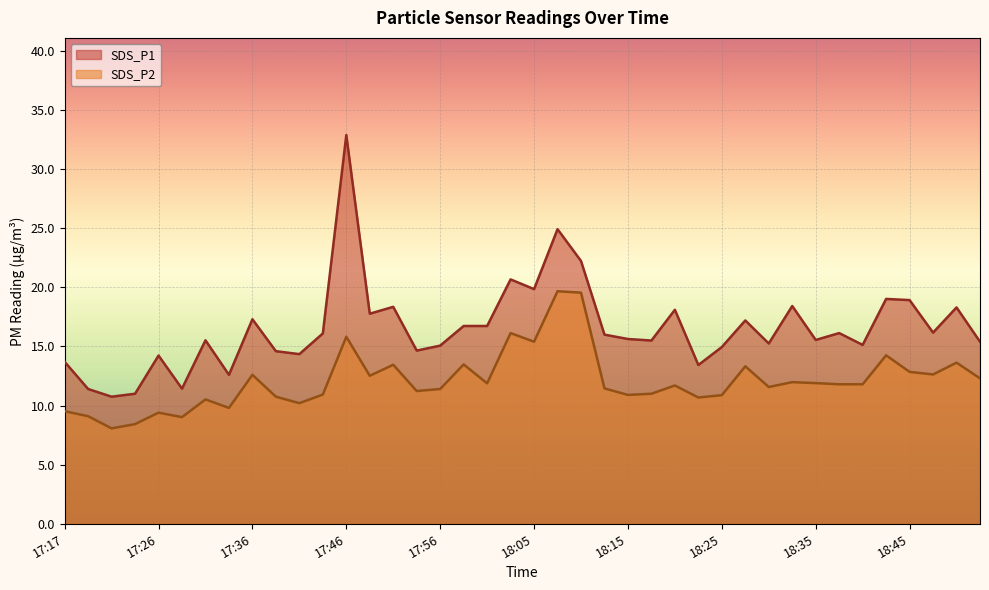

What is the label of the 27th point from the right?

17:48